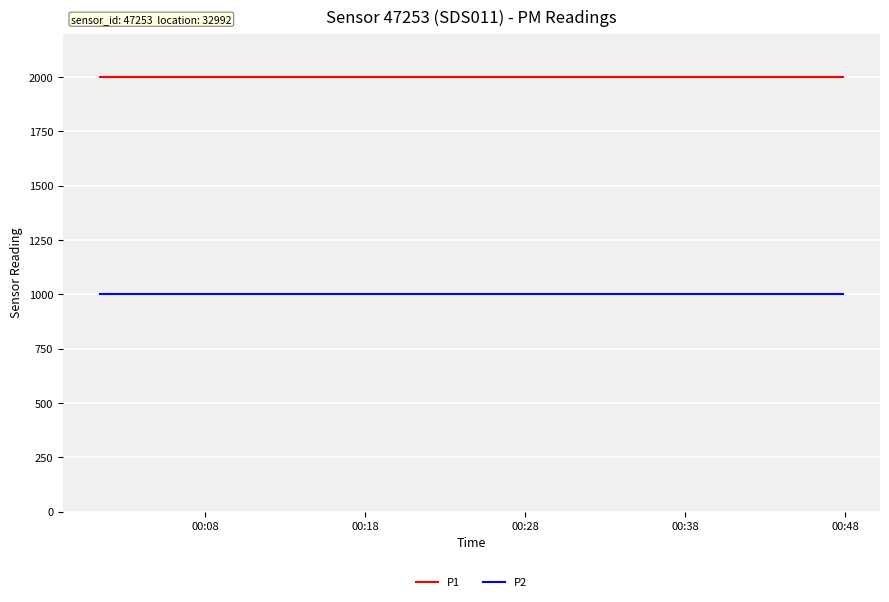

Rank the series by their average value, from lowest to highest.

P2, P1